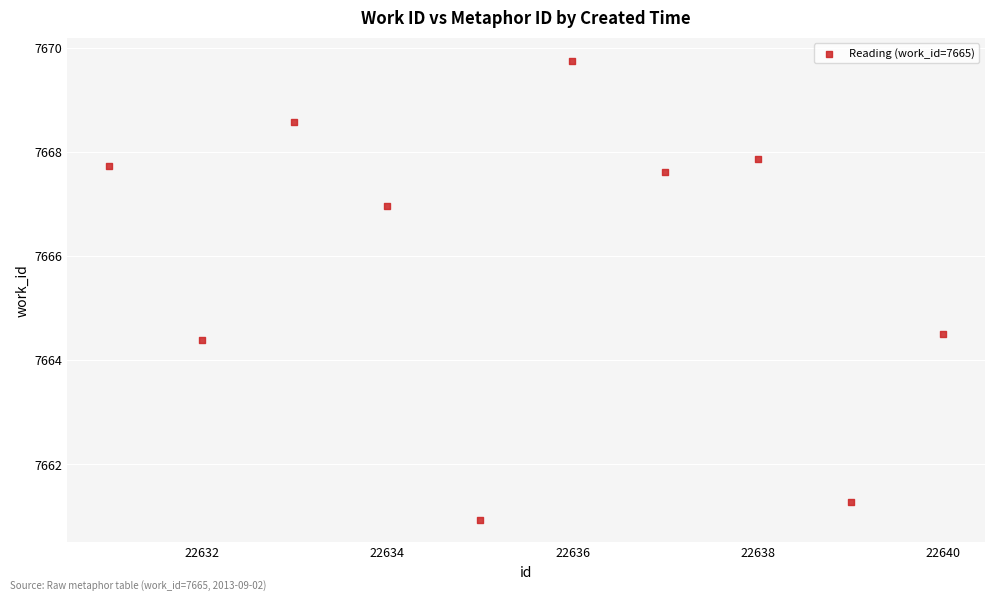

What is the range of Y values (max minus min)?

8.8